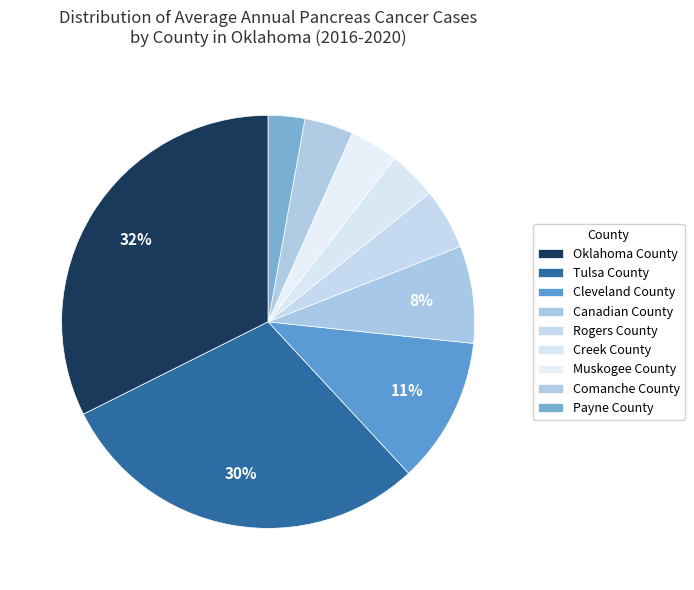

To the nearest percent, what is the difference between the Canadian County and Cleveland County slice percentages?

4%